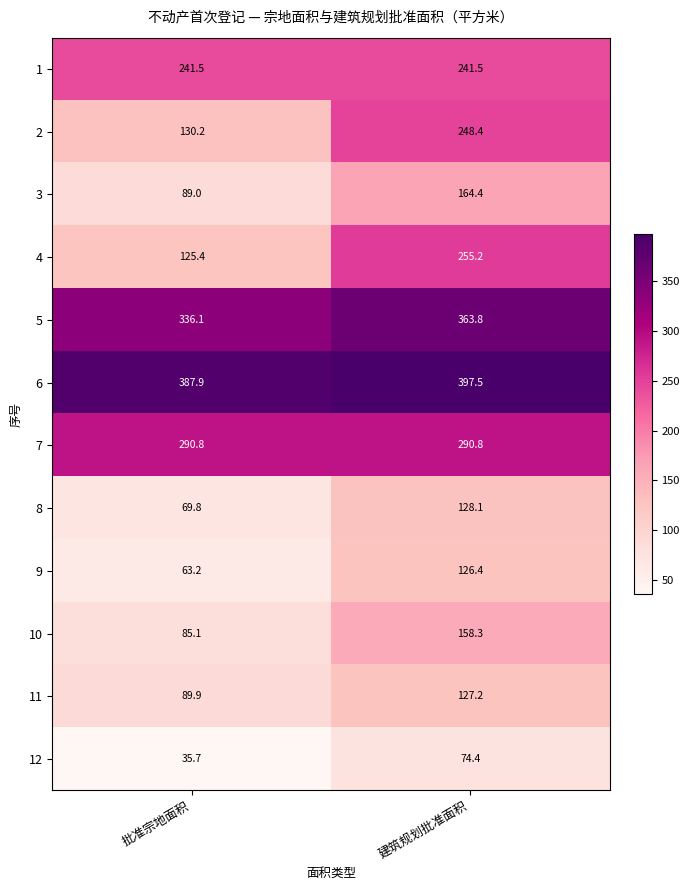

At which category does the chart reach its minimum across all series?

批准宗地面积